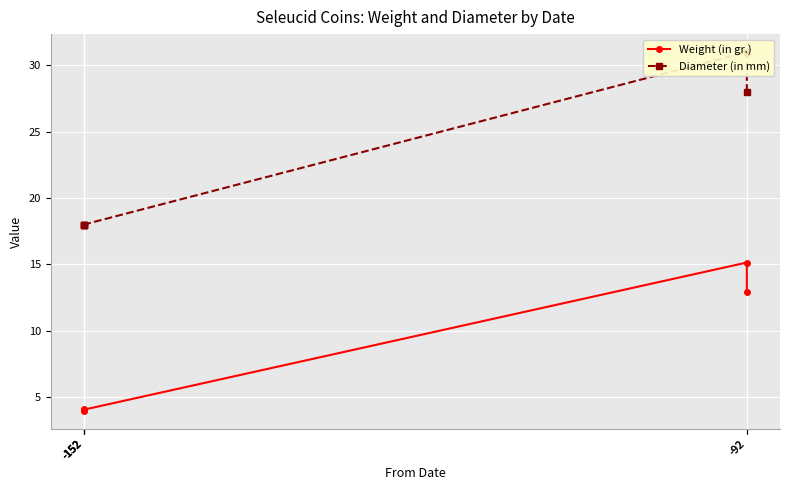

Reading left to right, what are all the values shown in this chart?

Weight (in gr.): 12.9	15.1	4.0	4.1	4.1	4.0
Diameter (in mm): 28.0	31.0	18.0	18.0	18.0	18.0